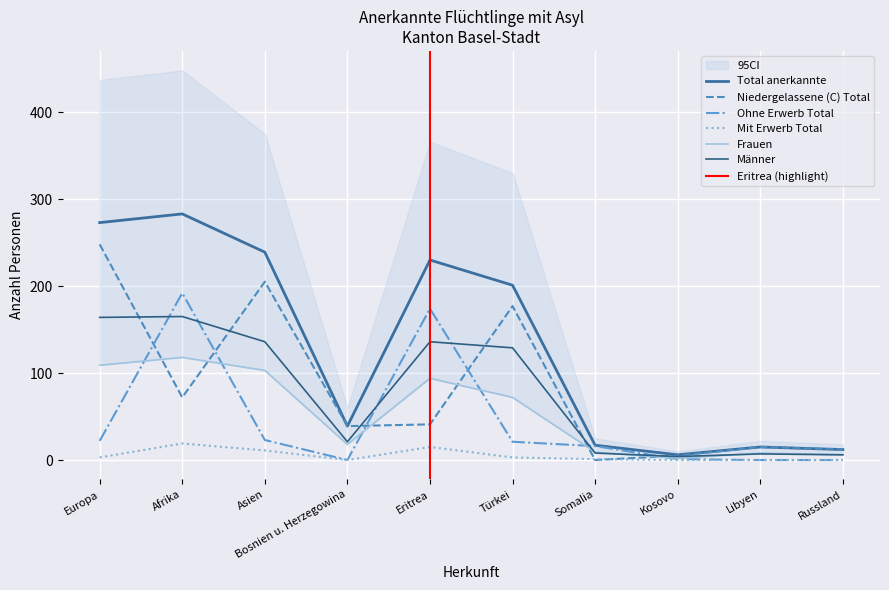

At which label does Mit Erwerb Total reach its peak?

Afrika